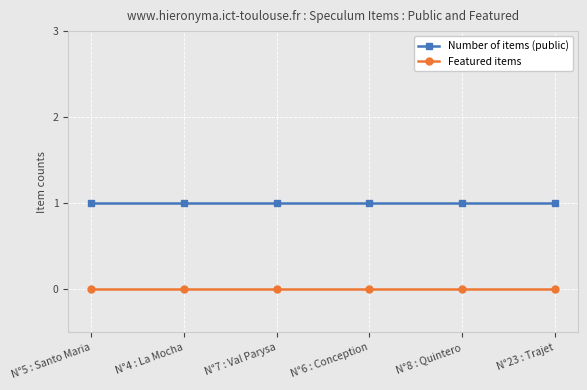

Rank the series by their average value, from highest to lowest.

Number of items (public), Featured items